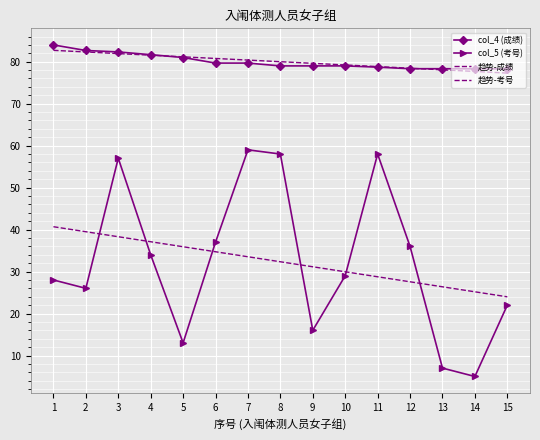

True or false: 趋势-考号 and col_4 (成绩) intersect in this chart.

False